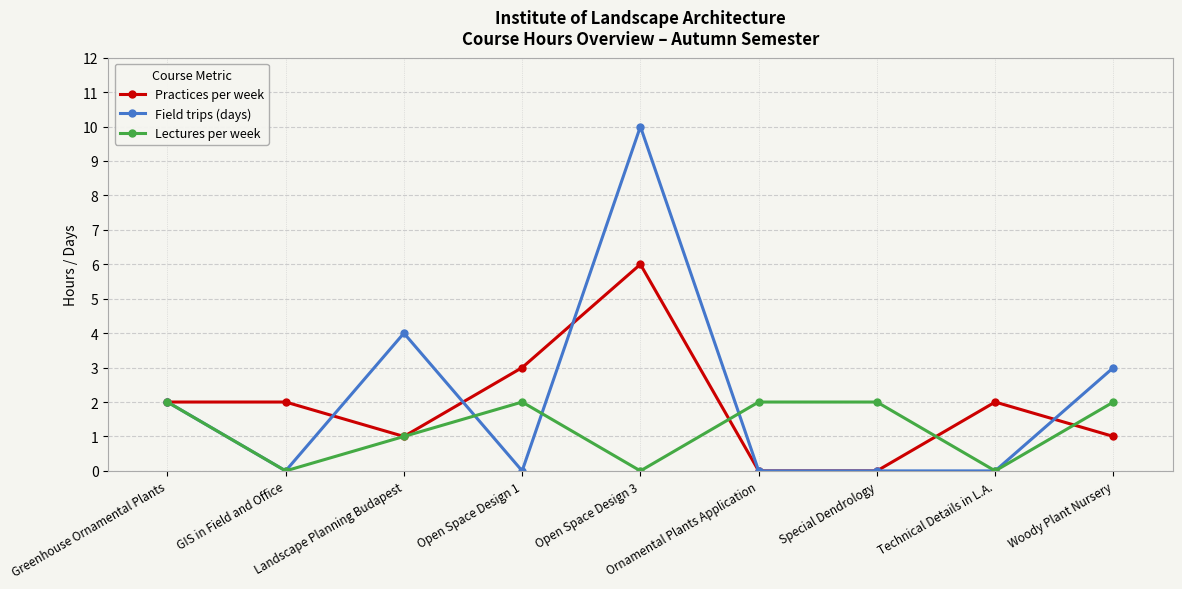

The Field trips (days) series shows 0 at Greenhouse Ornamental Plants. True or false?

False